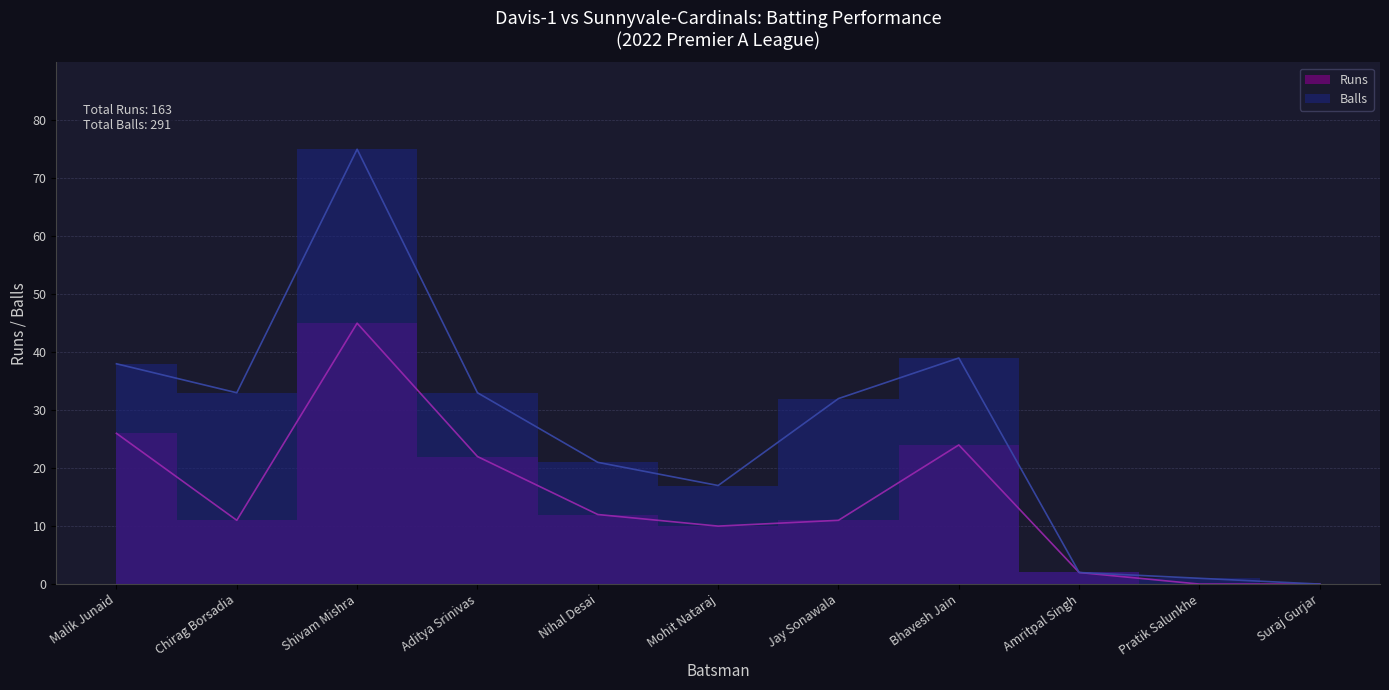

At which category does Runs reach its first local peak?

Shivam Mishra